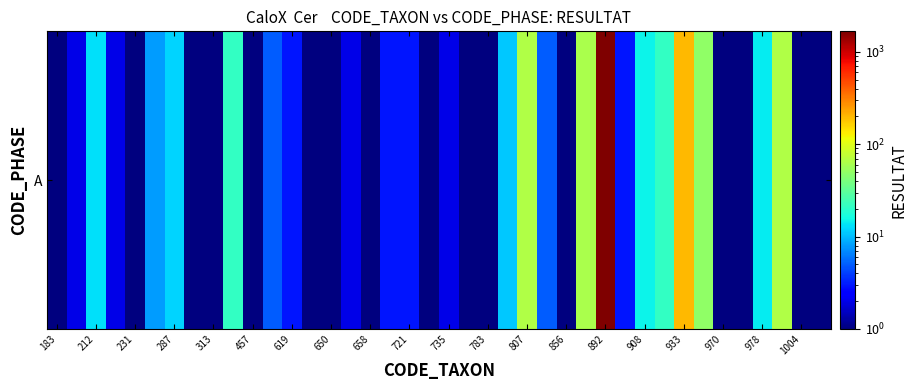

What is the difference between the second highest and second lowest values?

199.9